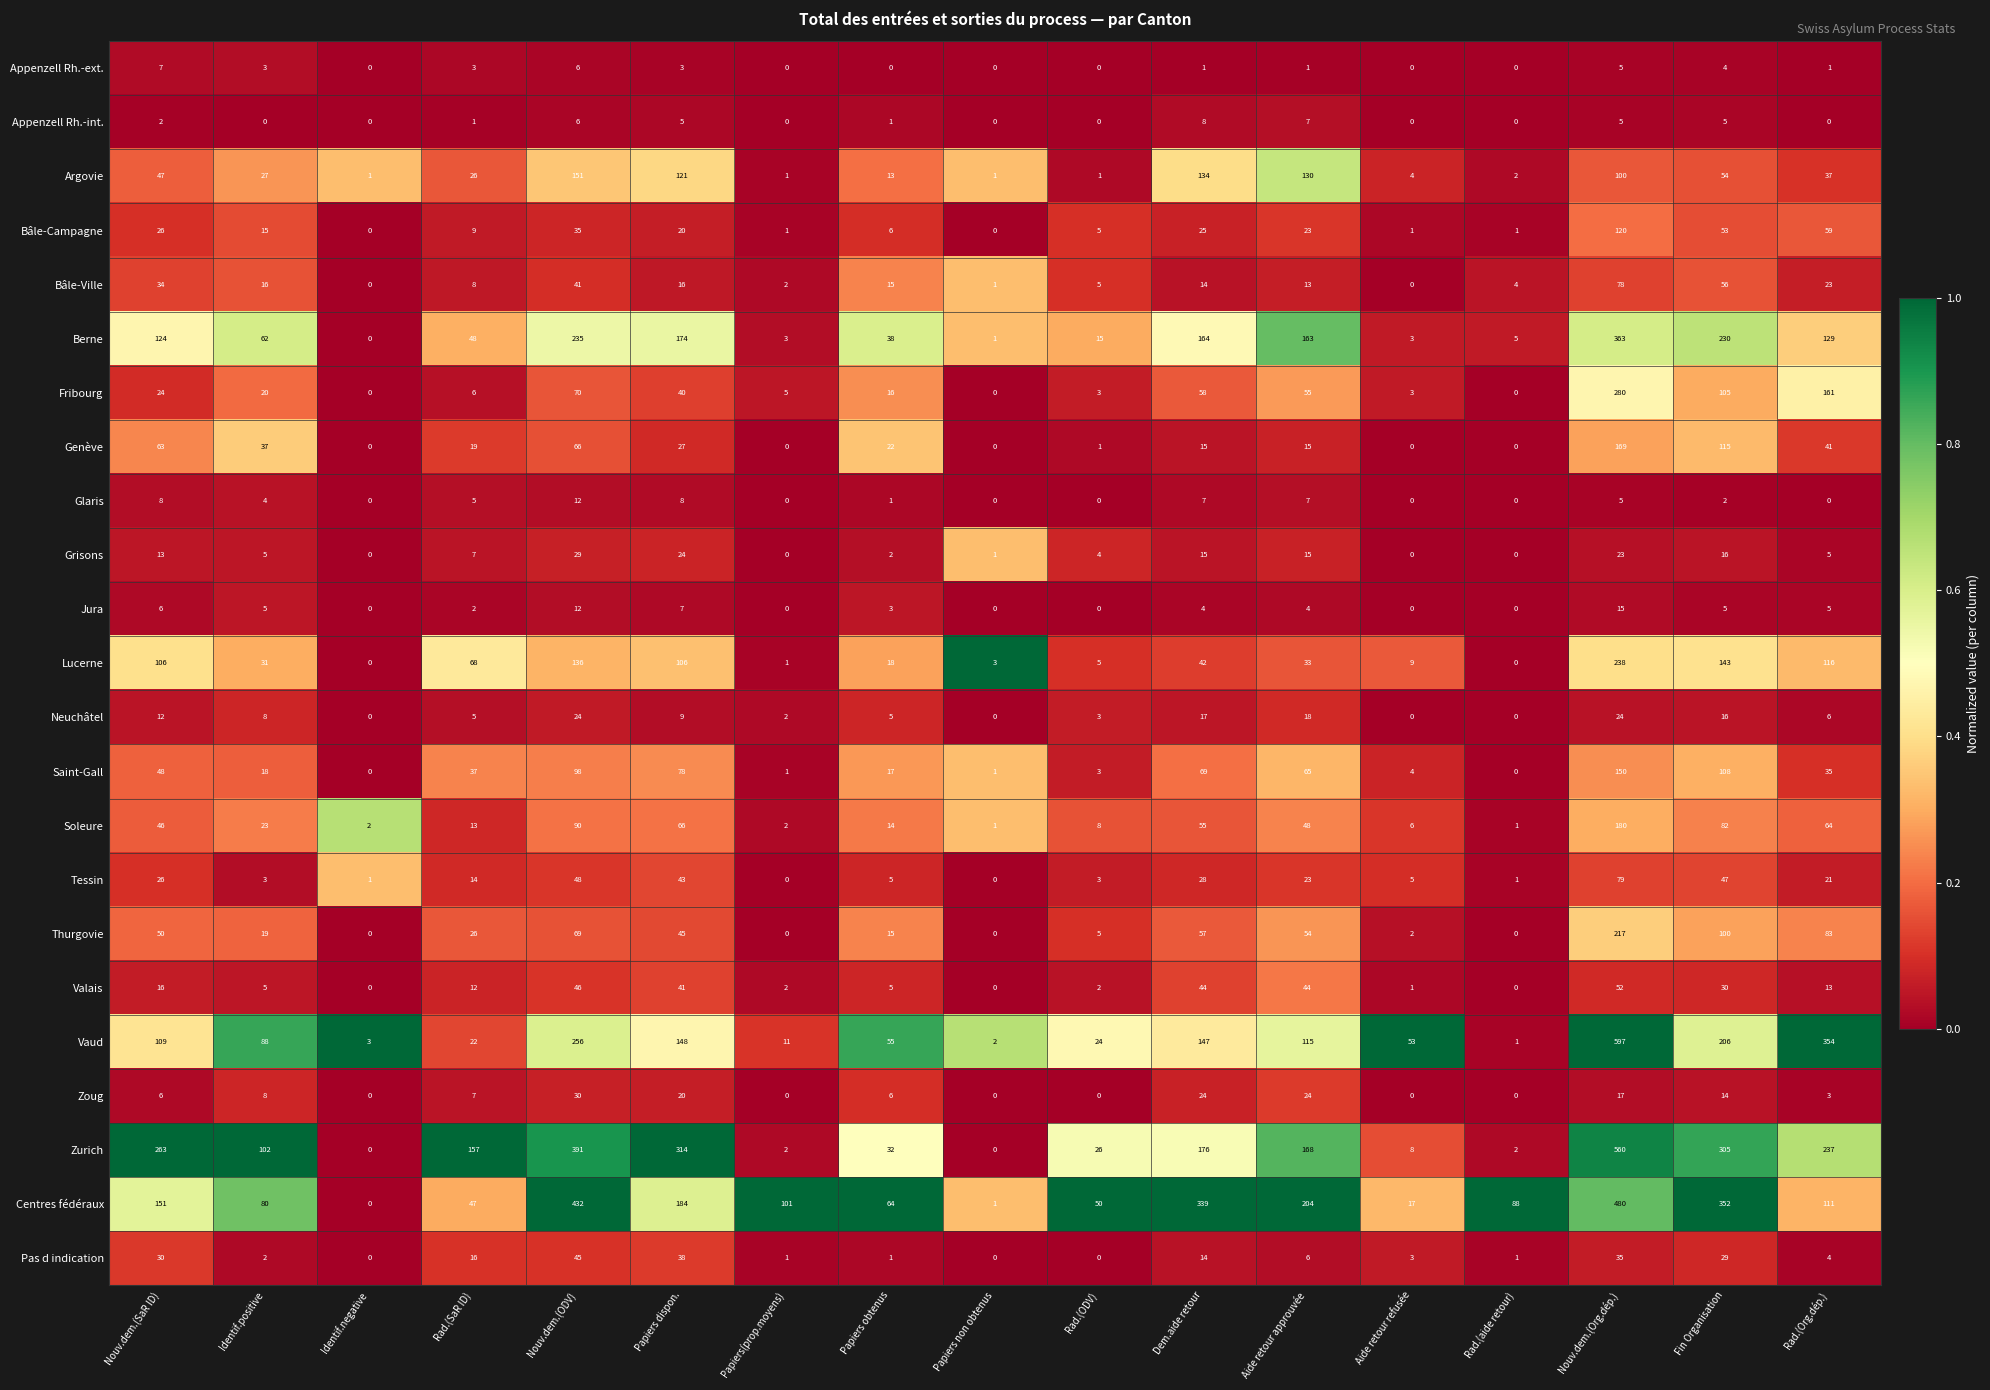

What is the difference between the second highest and minimum values in the Valais series?

46